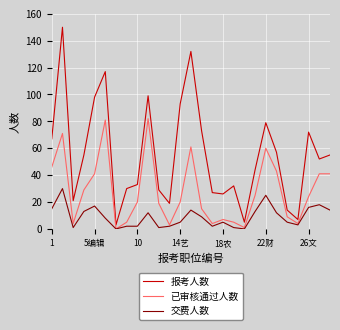

Rank the series by their maximum value, from highest to lowest.

报考人数, 已审核通过人数, 交费人数